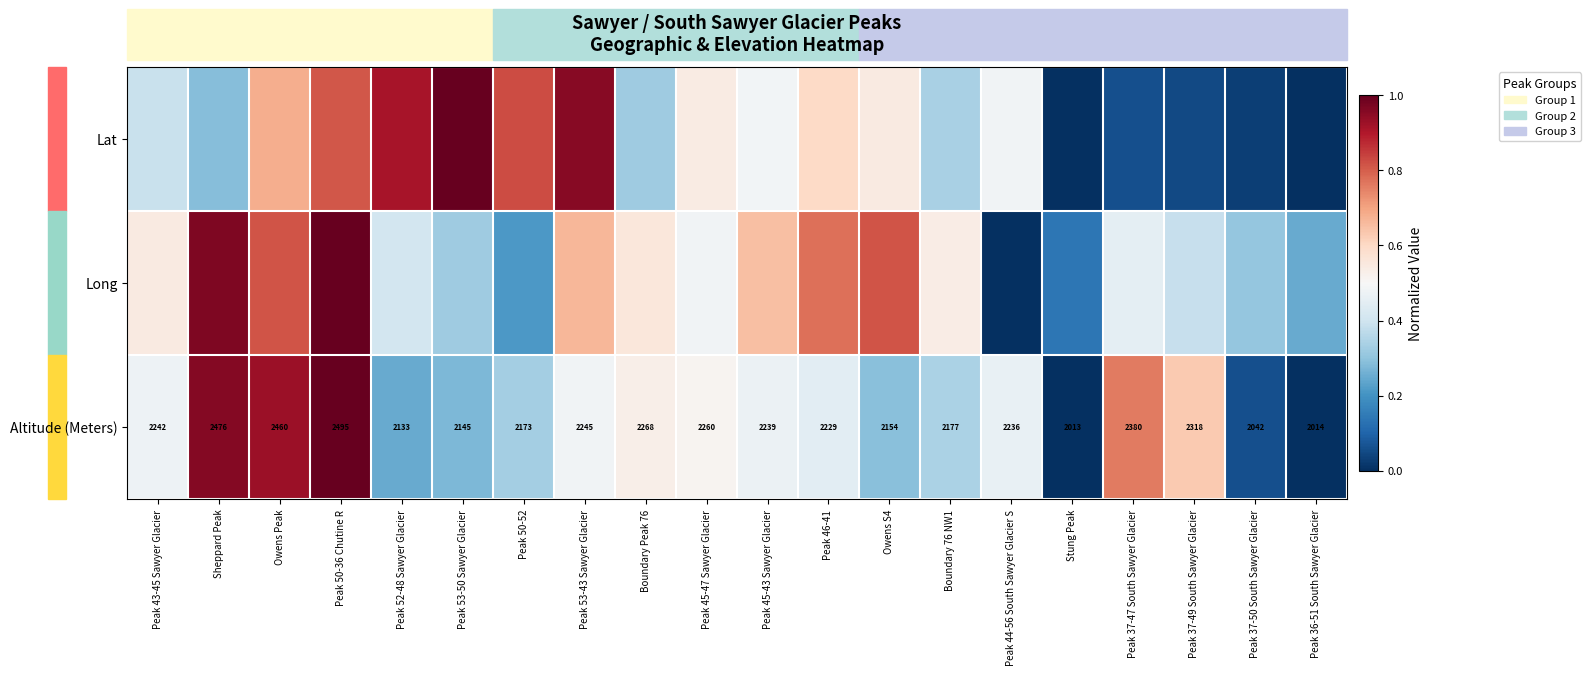

At which label does Altitude (Meters) reach its minimum?

Stung Peak